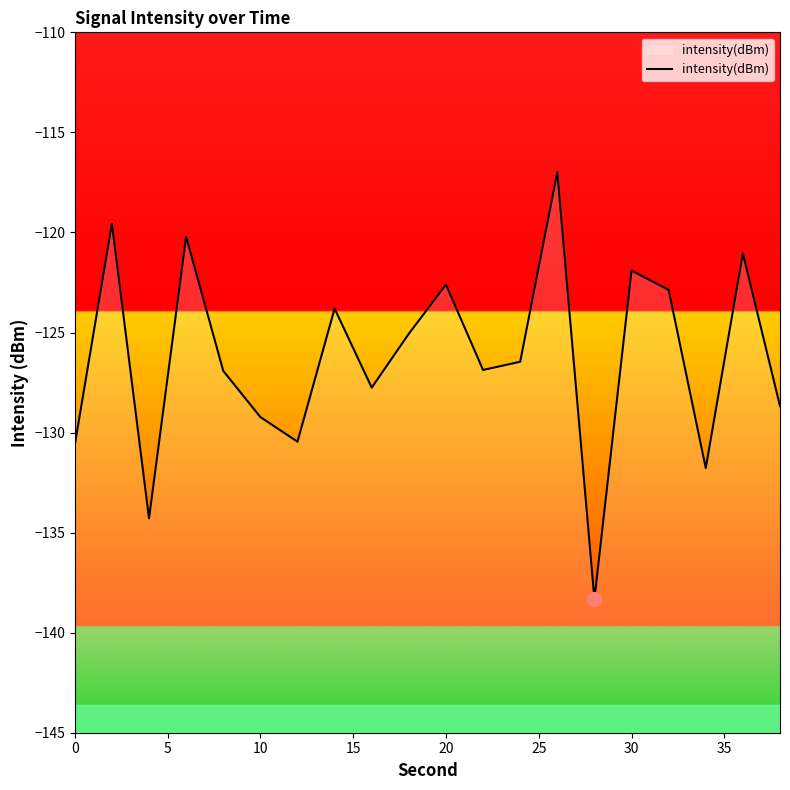

Reading right to left, extract all data points from this chart.

-128.7	-121.0	-131.8	-122.9	-121.9	-138.3	-117.0	-126.5	-126.9	-122.6	-125.1	-127.8	-123.8	-130.5	-129.2	-126.9	-120.2	-134.3	-119.6	-130.6